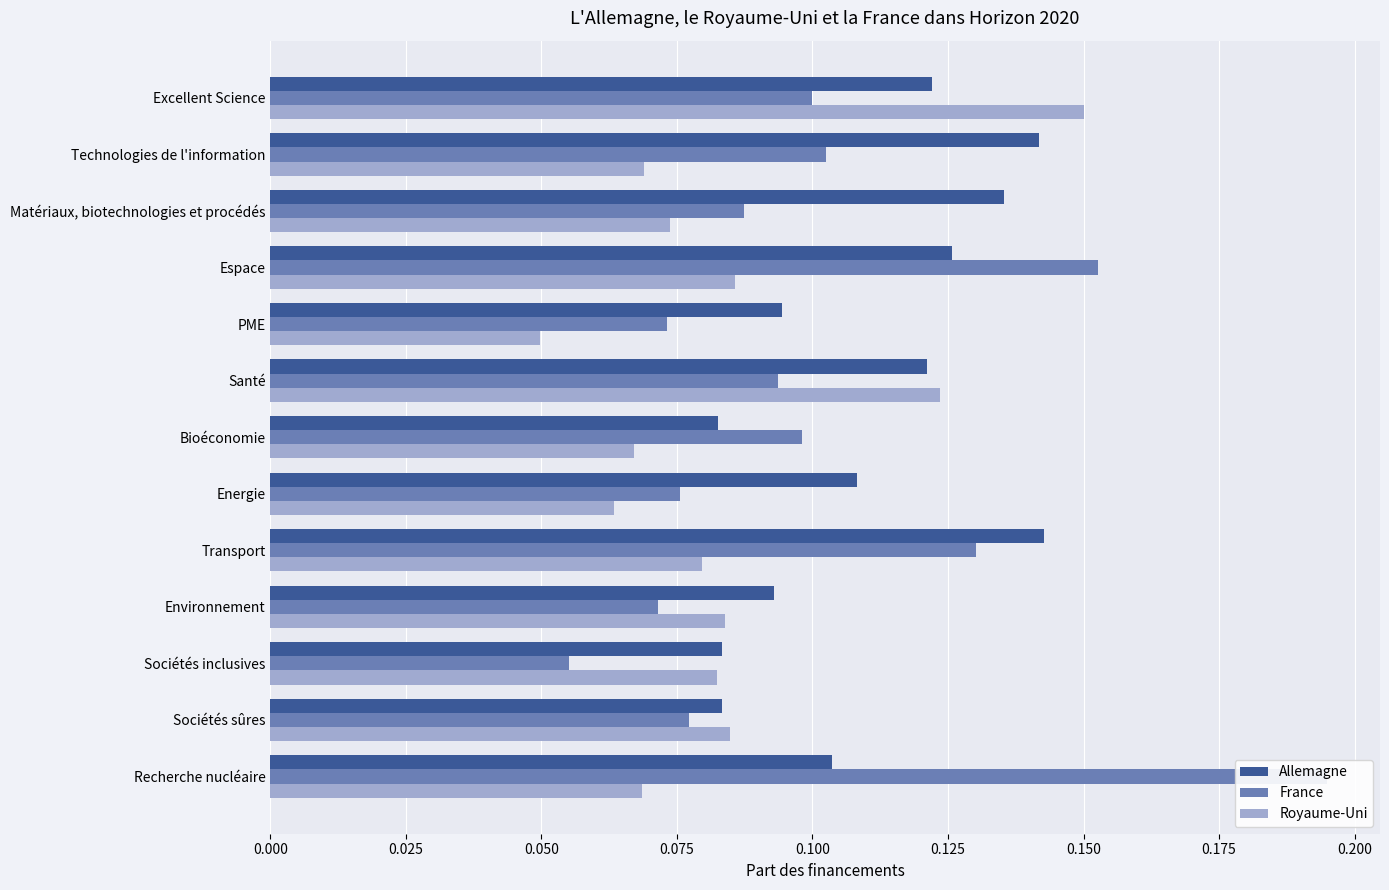

At Technologies de l'information, list the series in order from largest to smallest.

Allemagne, France, Royaume-Uni